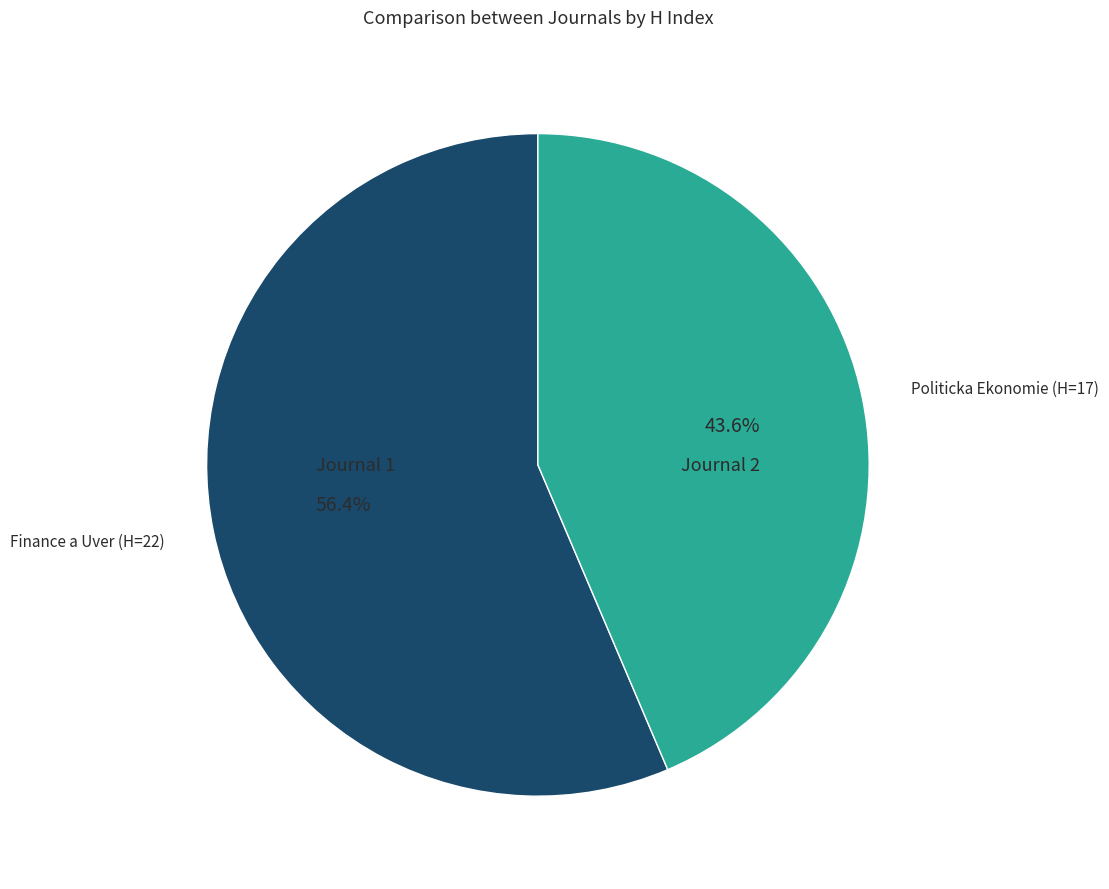

Approximately how many times larger is the value at Finance a Uver (H=22) compared to Politicka Ekonomie (H=17)?

1.3